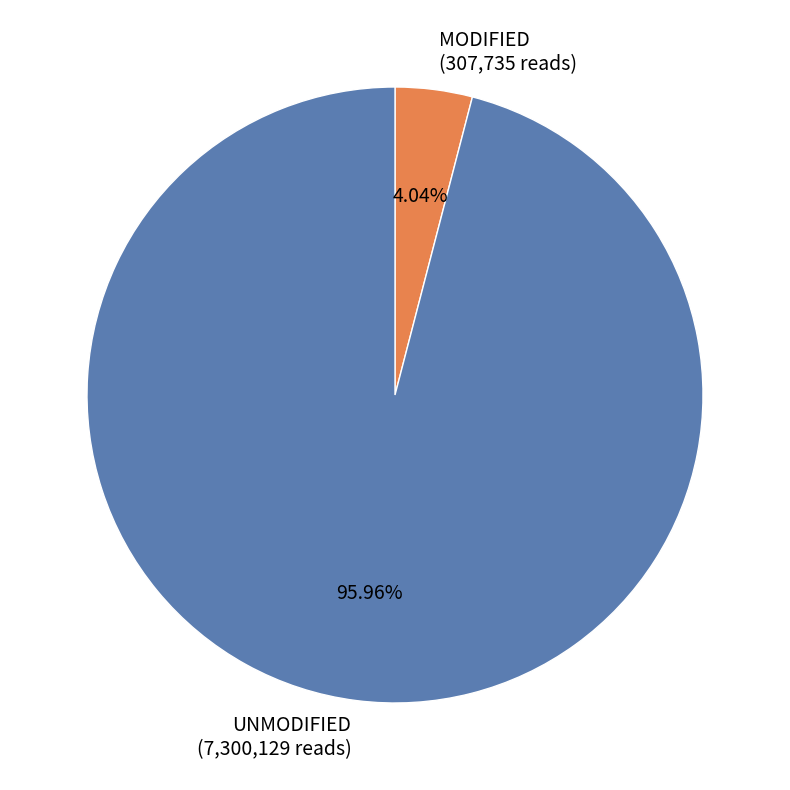

Is there a majority slice in this chart?

Yes